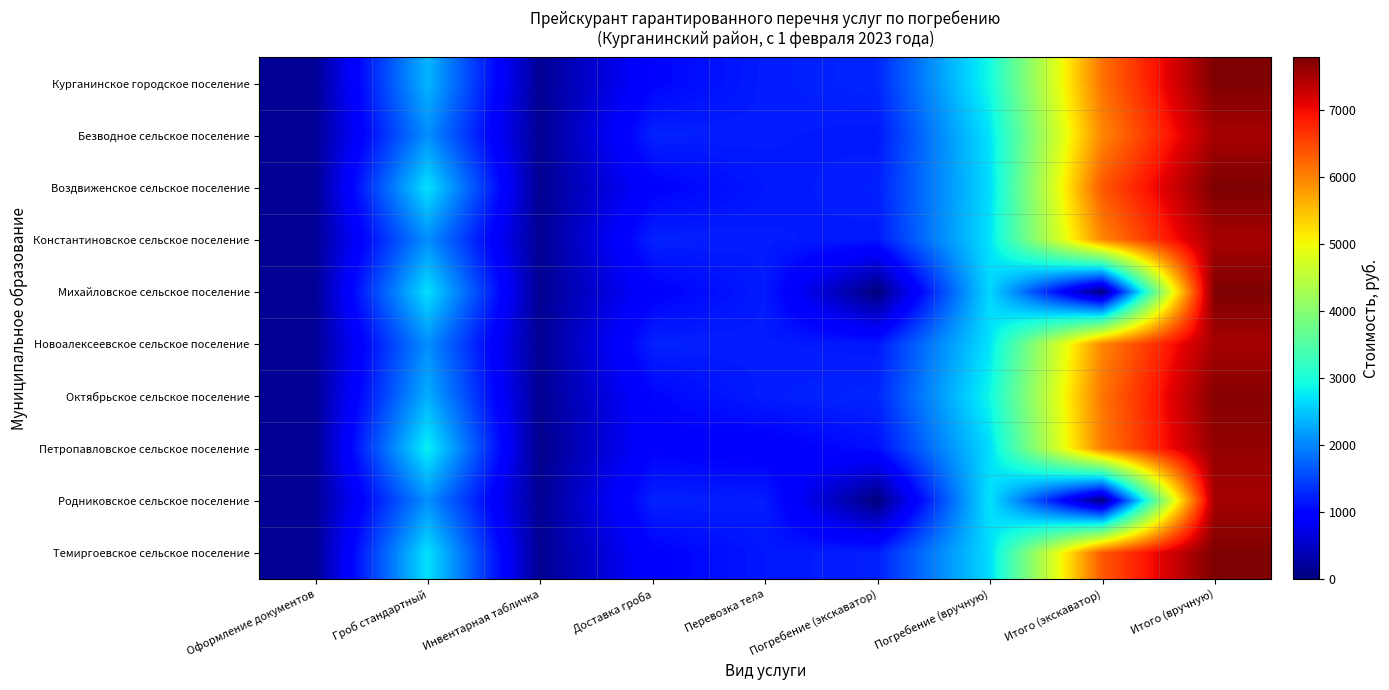

Which series has the widest spread of values?

Михайловское сельское поселение